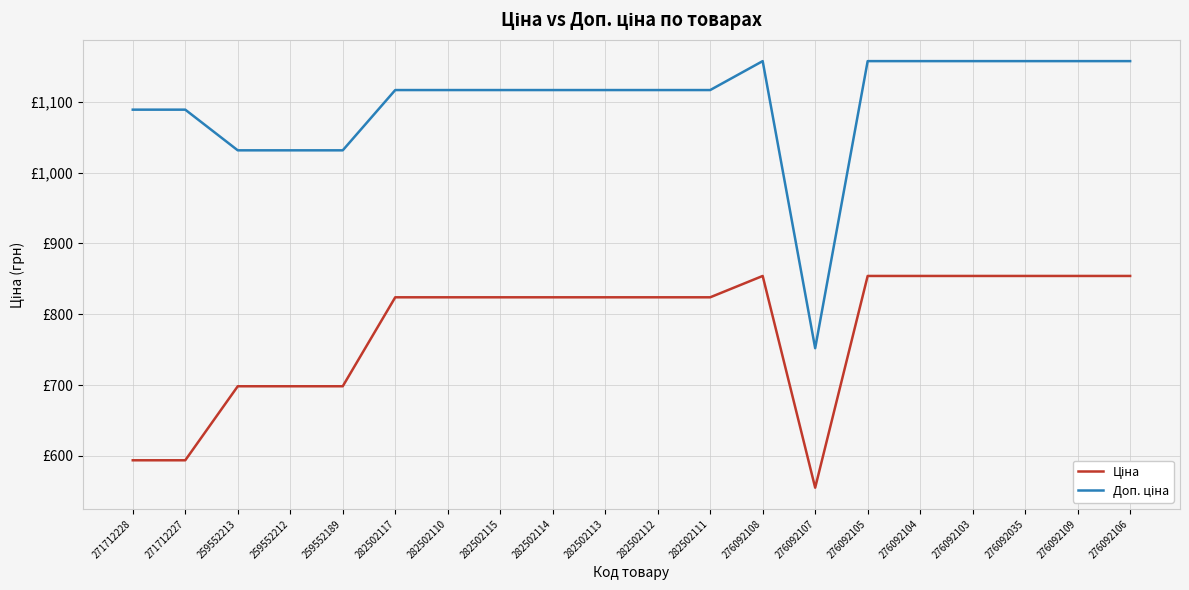

Does the chart have visible grid lines?

Yes